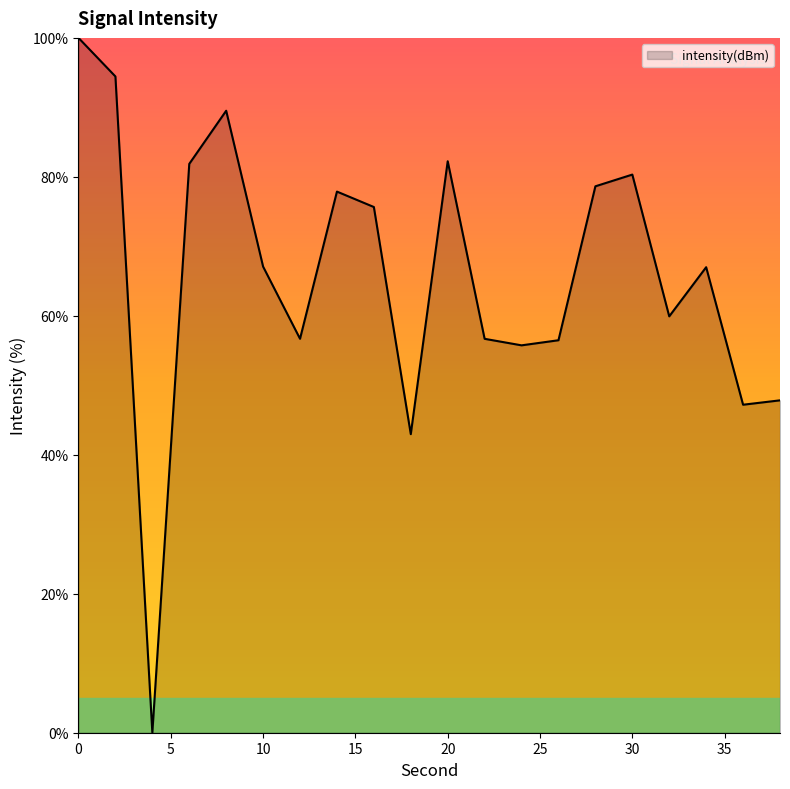

Does the chart have visible grid lines?

No